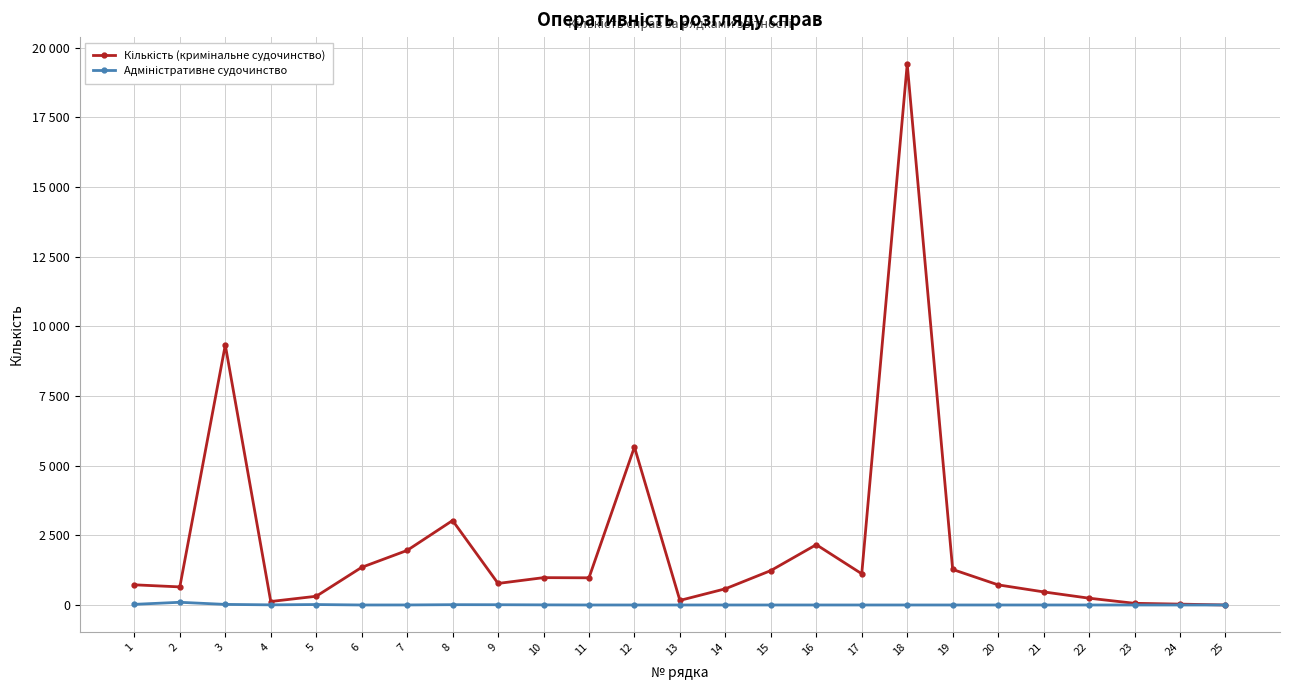

List the series in order of their peak value, highest first.

Кількість (кримінальне судочинство), Адміністративне судочинство